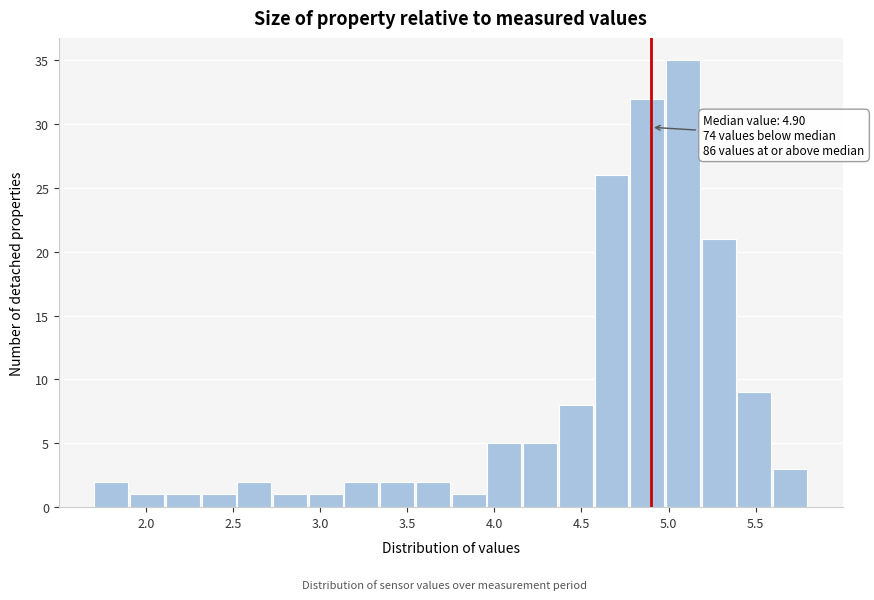

Which range on the x-axis has the tallest bar?

4.980 to 5.185